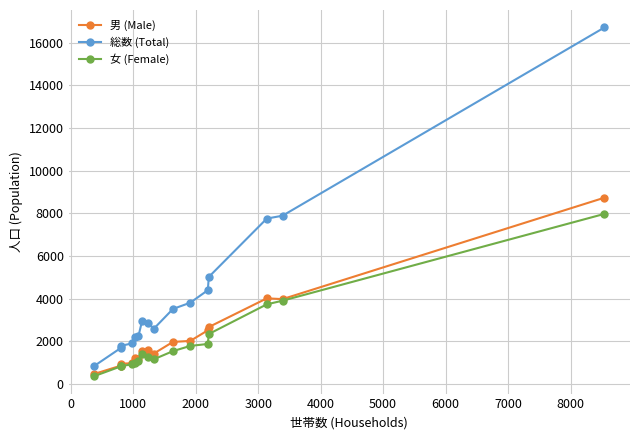

What is the value of the 男 (Male) point at the 8th from the left?

1592